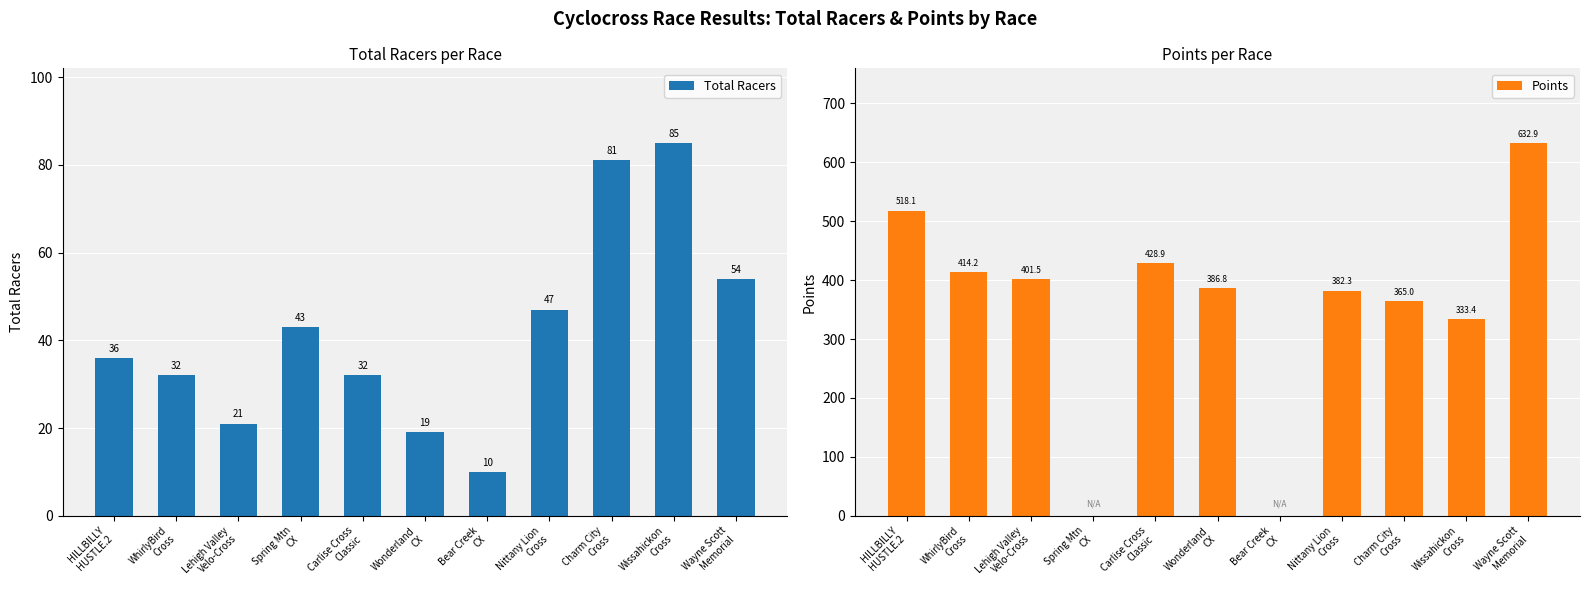

What is the difference between the highest and lowest values at Lehigh Valley
Velo-Cross?

380.5